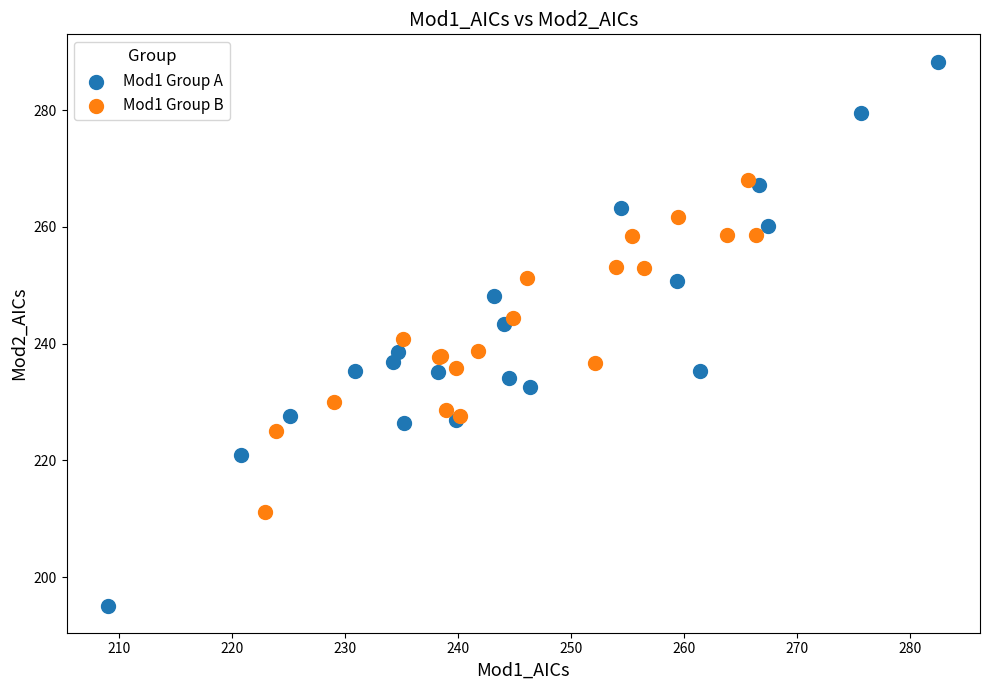

Which series reaches the minimum Y coordinate?

Mod1 Group A